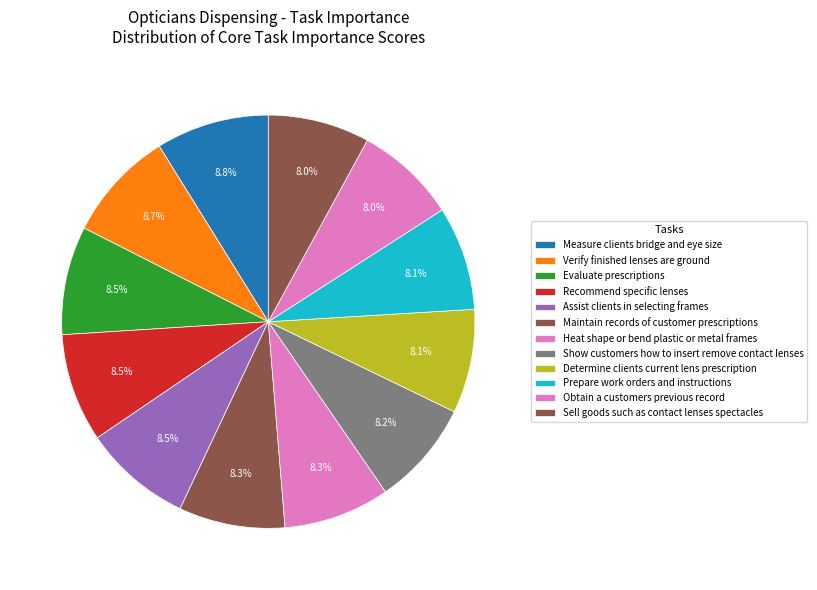

How many segments does this pie chart have?

12